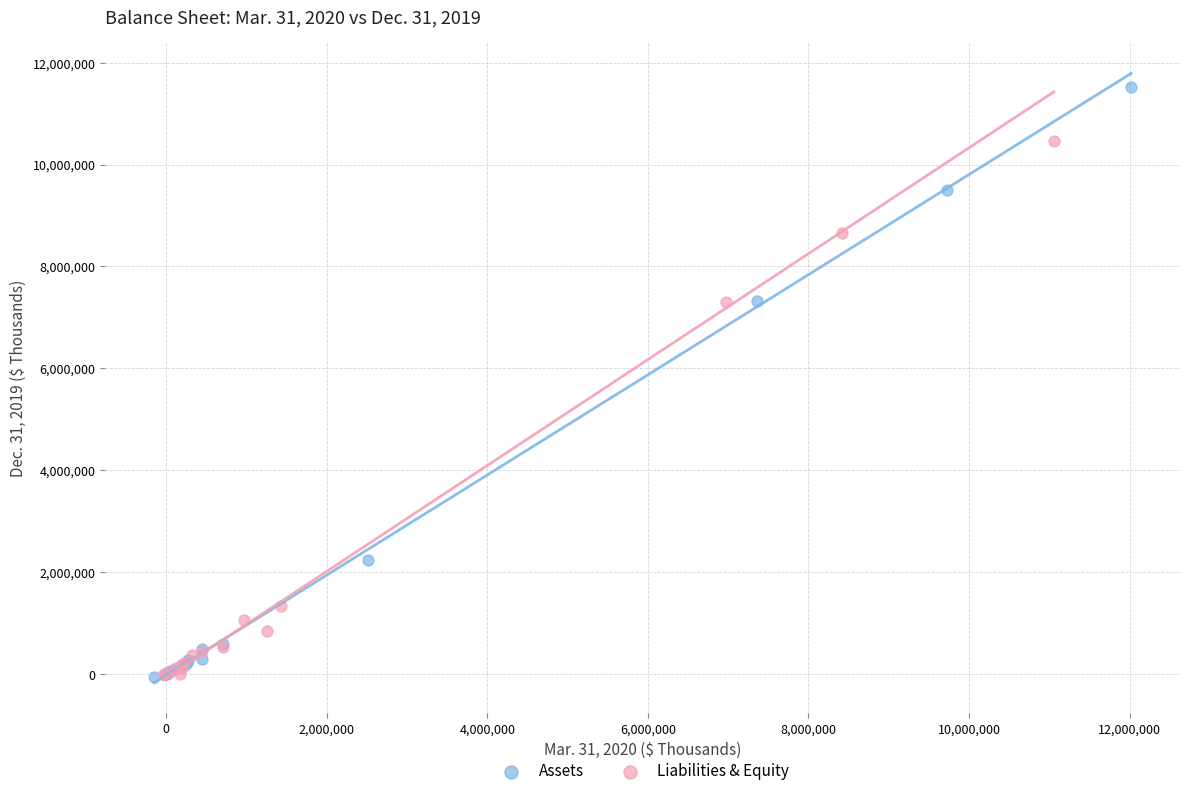

Which series has the largest Y range (max minus min)?

Assets